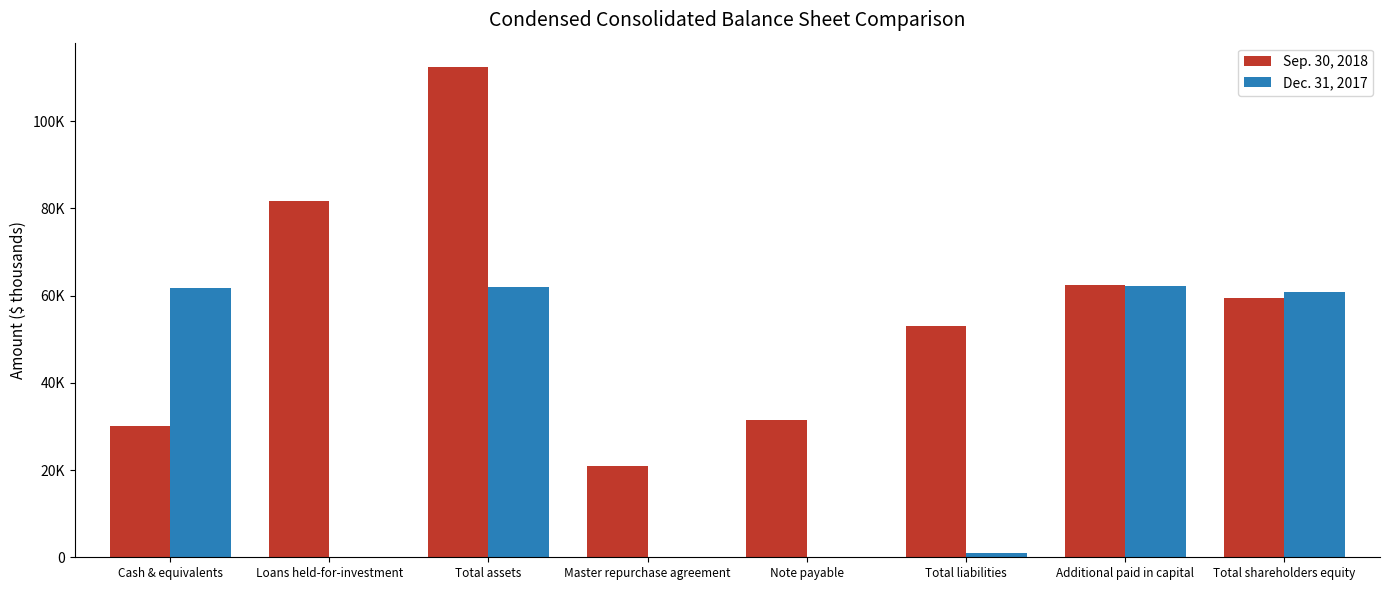

Where is Sep. 30, 2018 nearest to the value 66673?

Additional paid in capital